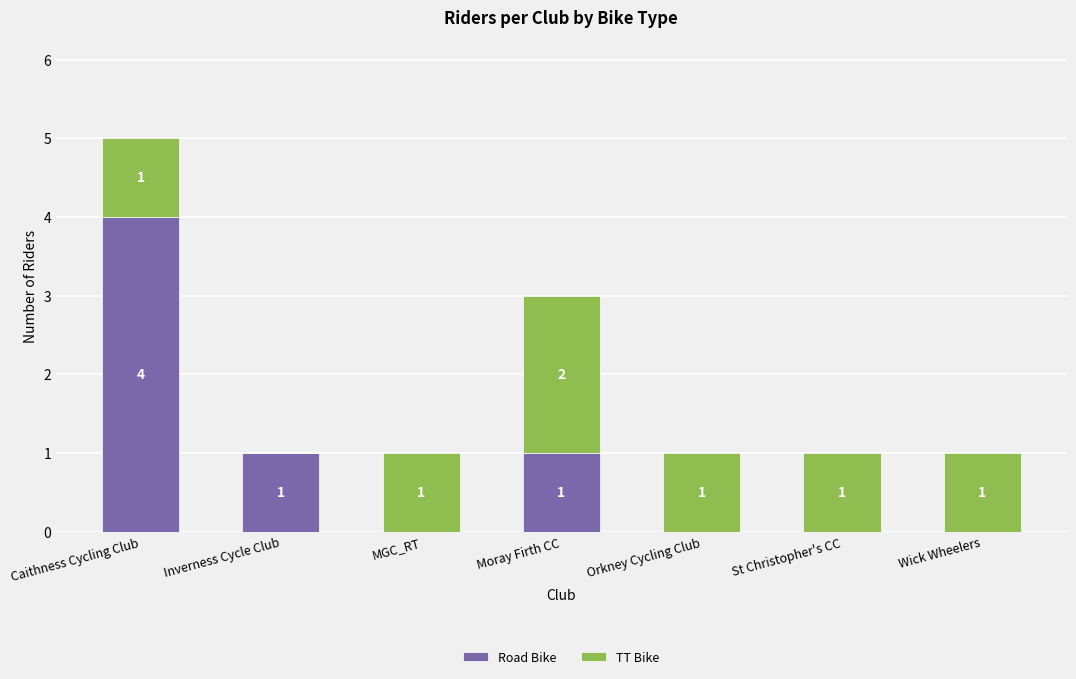

Are the bars horizontal?

No